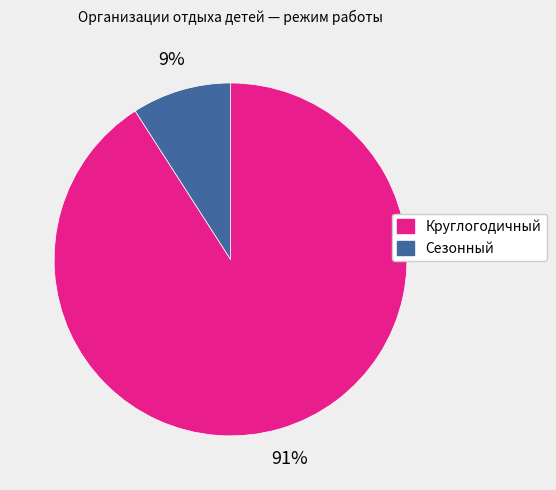

Is it true that Сезонный is 1% of the pie?

False